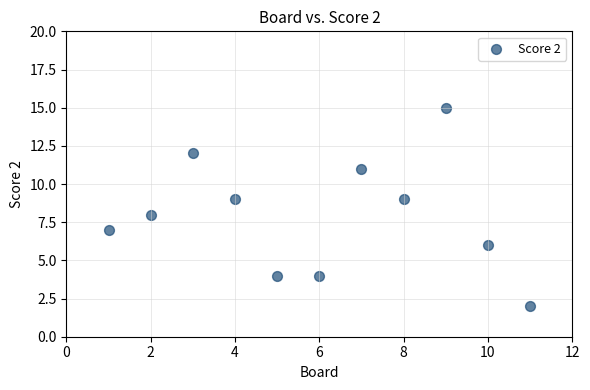

What is the average Y value?

8